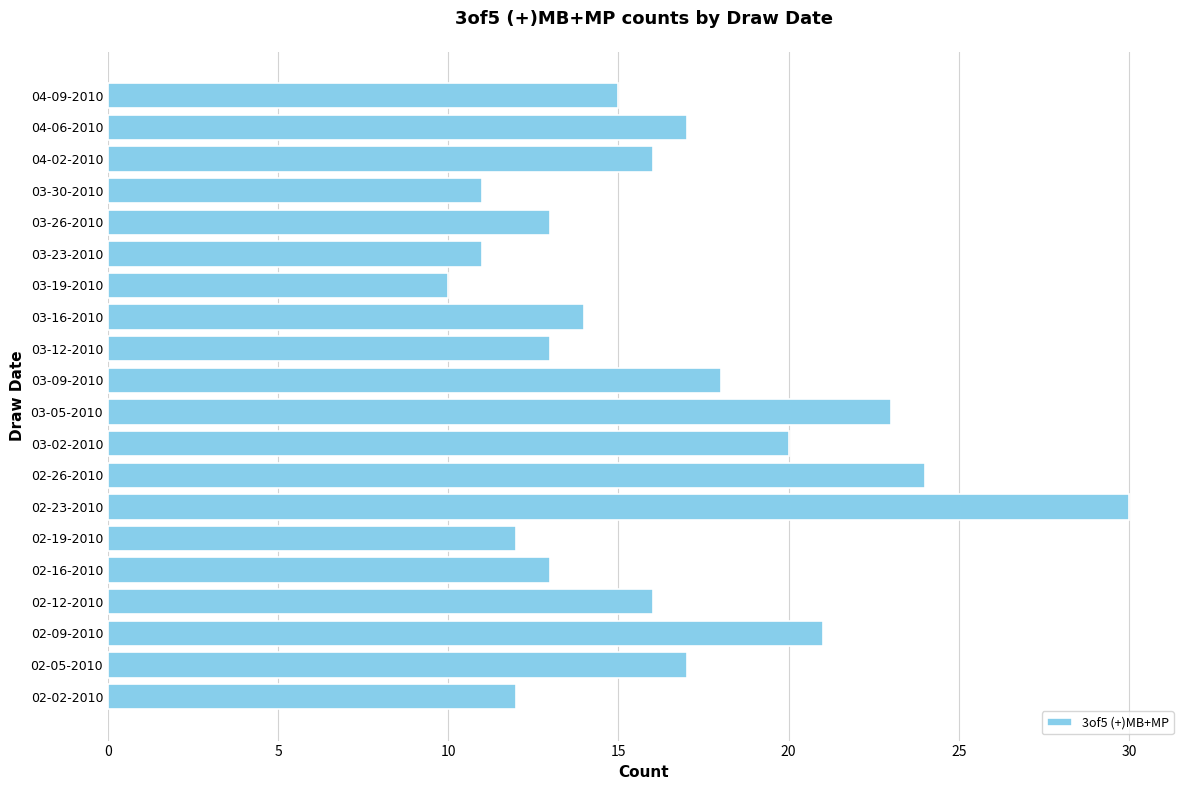

What is the ratio of the value at 03-12-2010 to the value at 03-16-2010?

0.9